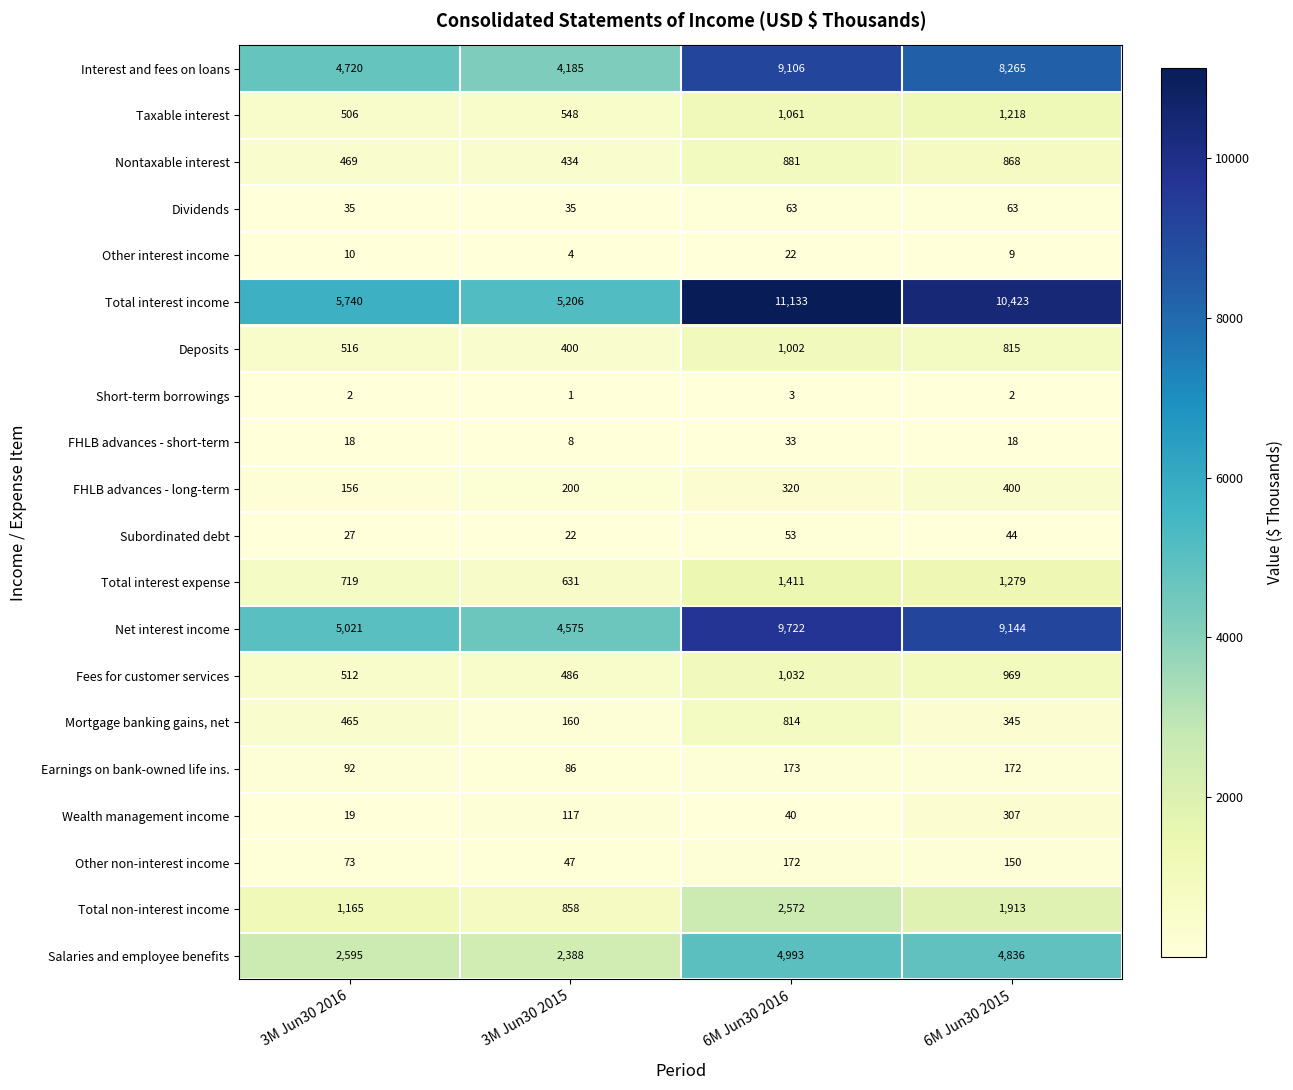

Which category has the lowest value across all series?

3M Jun30 2015